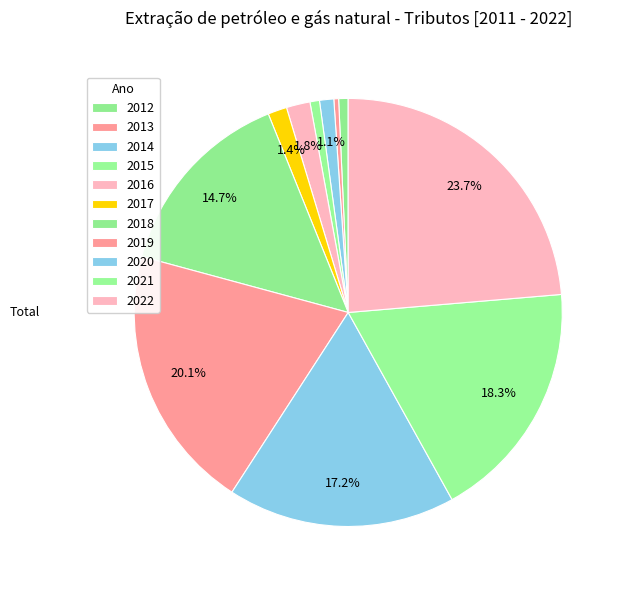

How many slices are in this pie chart?

11